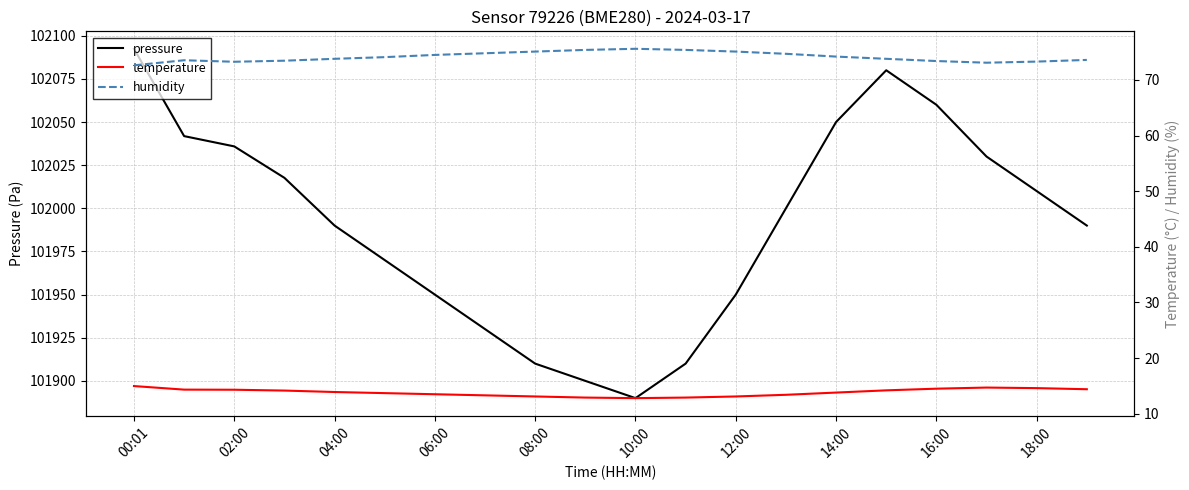

At which category is the sum across all series the highest?

00:01